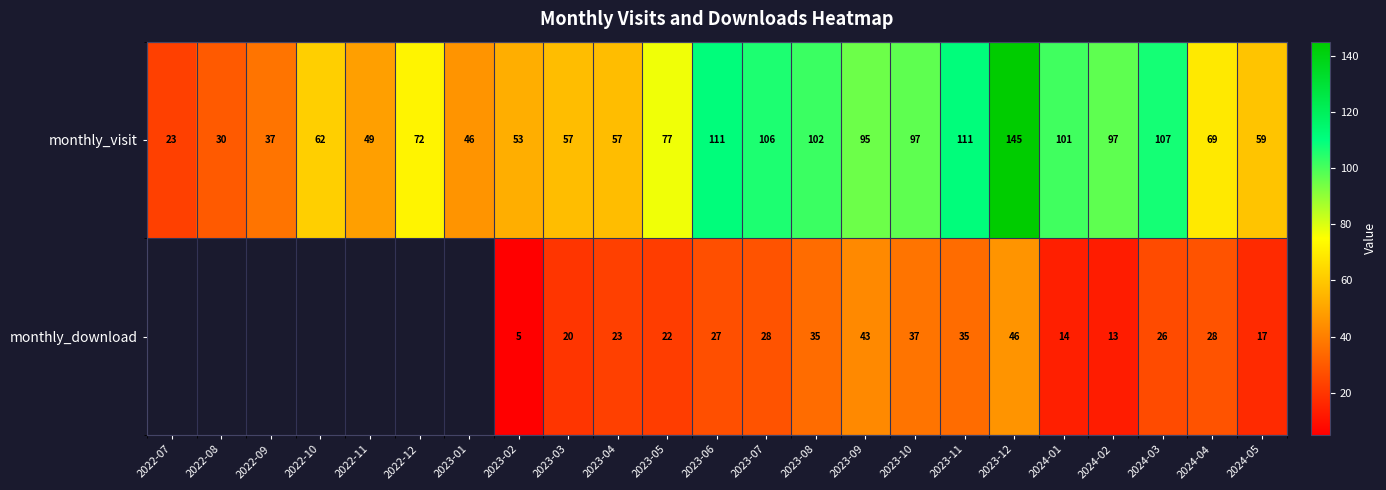

What is the minimum value shown in the chart?

5.0